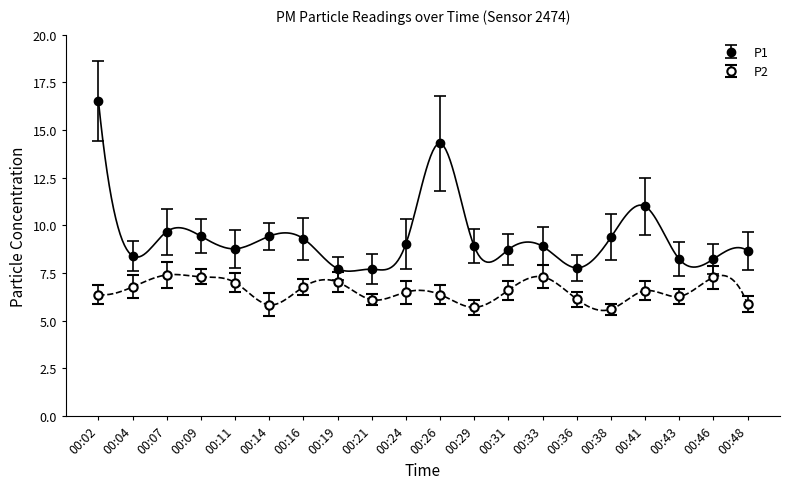

Reading left to right, extract all data points from this chart.

P1: 16.5	8.4	9.7	9.4	8.8	9.4	9.3	7.7	7.7	9.0	14.3	8.9	8.7	8.9	7.8	9.4	11.0	8.2	8.2	8.7
P2: 6.4	6.8	7.4	7.3	7.0	5.8	6.8	7.0	6.1	6.5	6.4	5.7	6.6	7.3	6.1	5.6	6.6	6.3	7.3	5.9